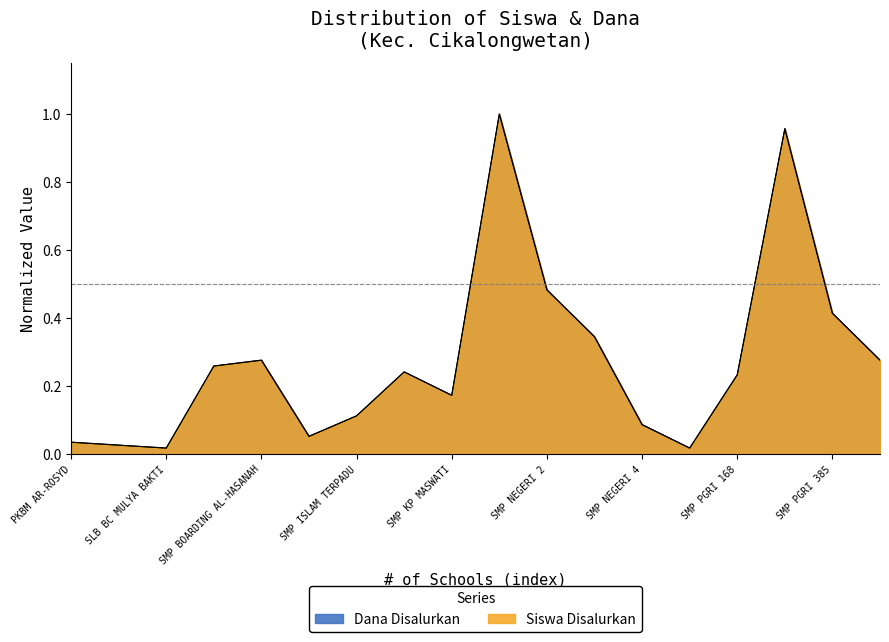

At how many categories does at least one series exceed 0?

18